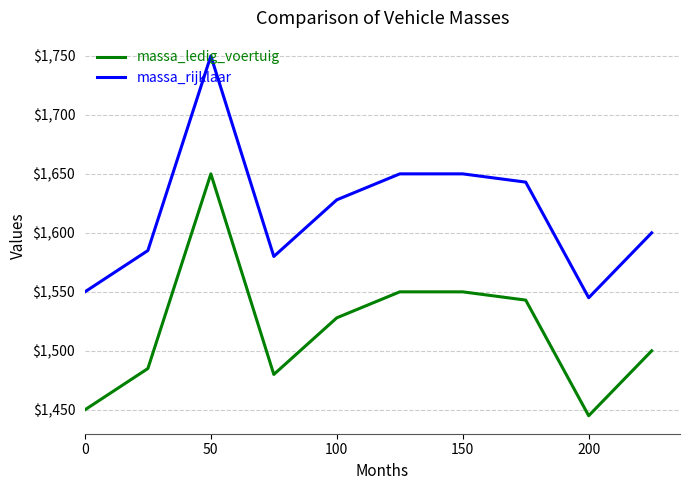

Rank the series by their average value, from lowest to highest.

massa_ledig_voertuig, massa_rijklaar